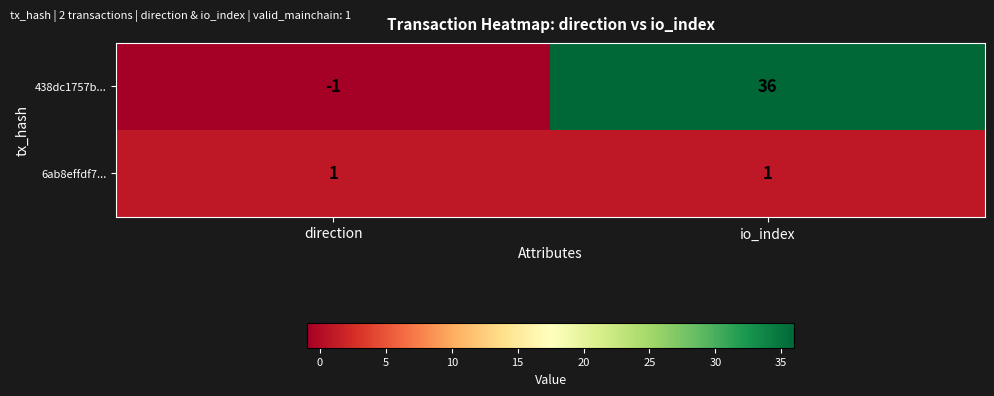

What is the spread (max minus min) of values at io_index?

35